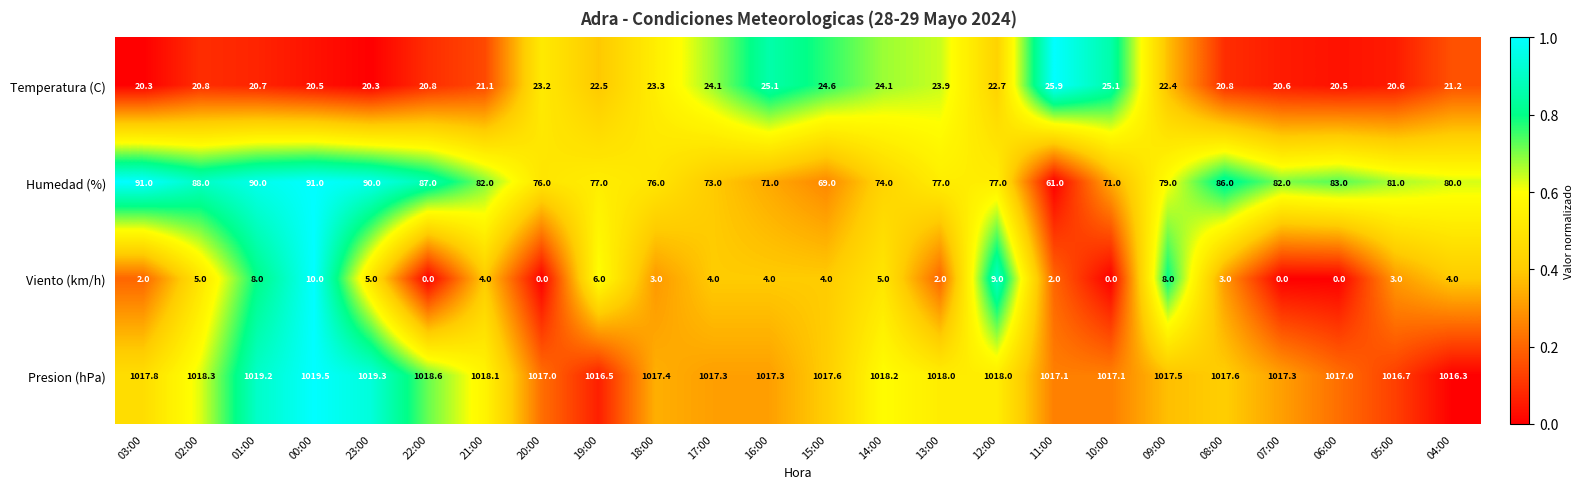

What is the difference between the highest and lowest values at 13:00?

1016.0